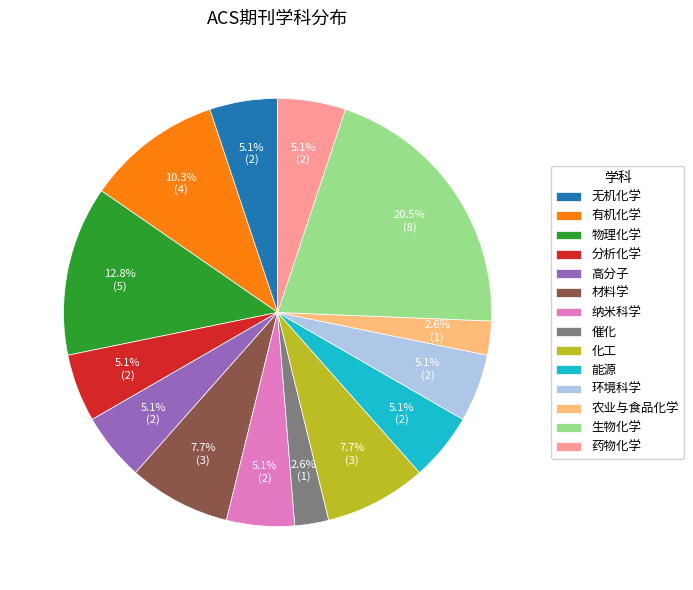

Does 物理化学 represent more than half of the total?

No